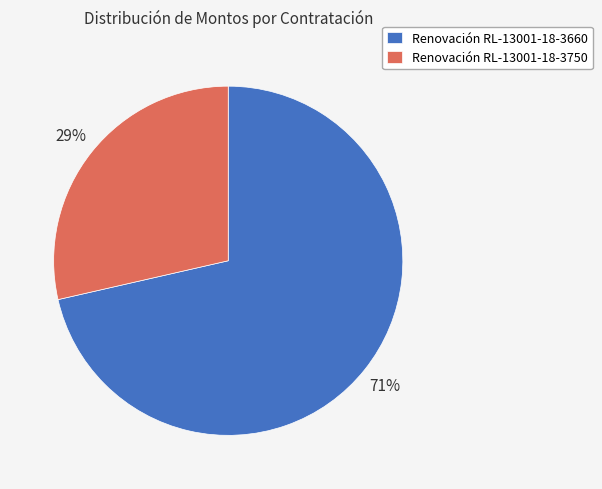

To the nearest percent, what is the average slice percentage?

50%